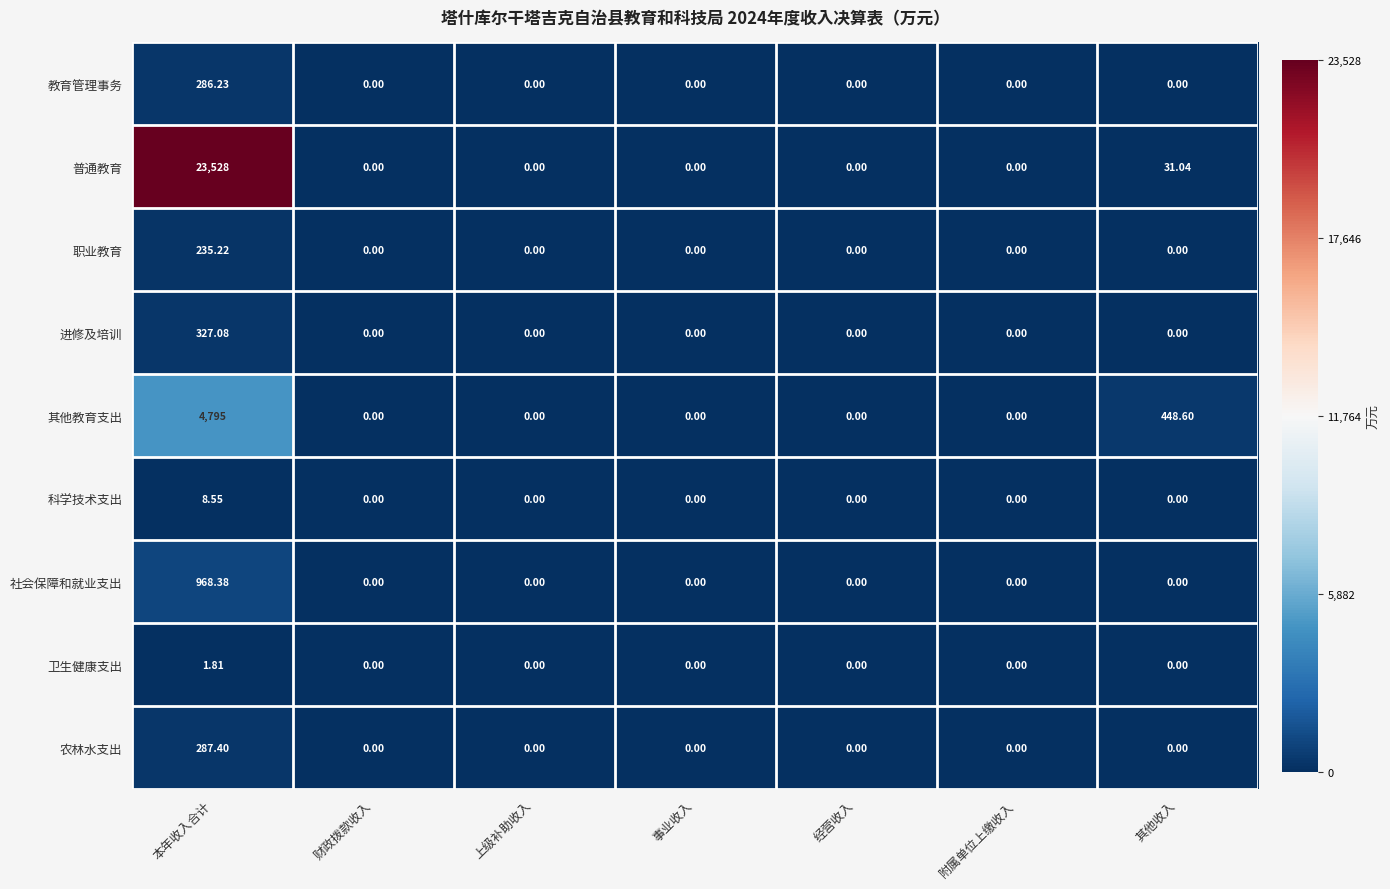

How many values in the 科学技术支出 series exceed 0?

1